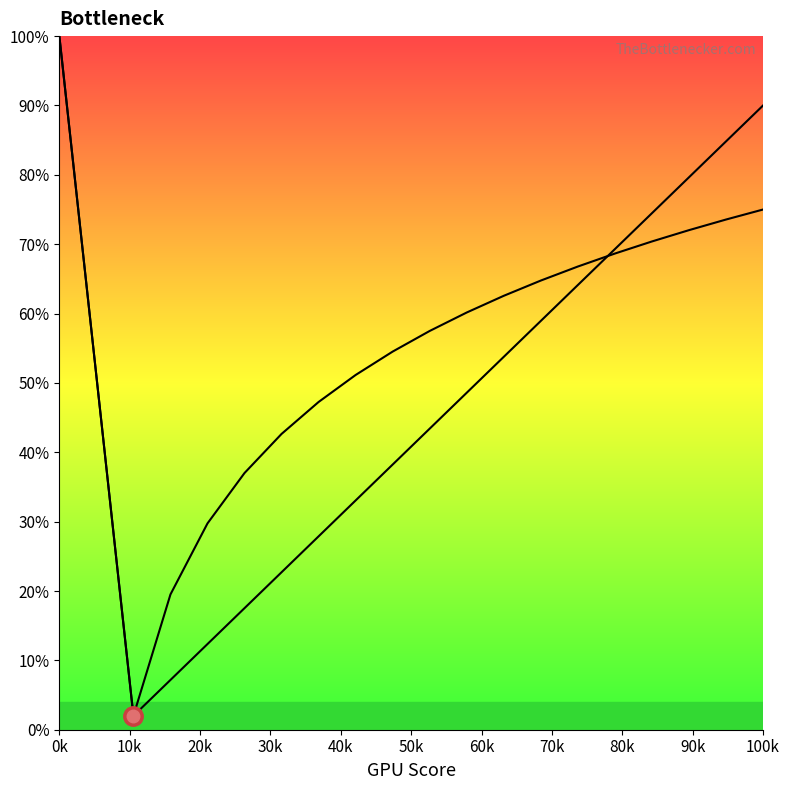

True or false: curve2 and curve1 cross at least once.

True